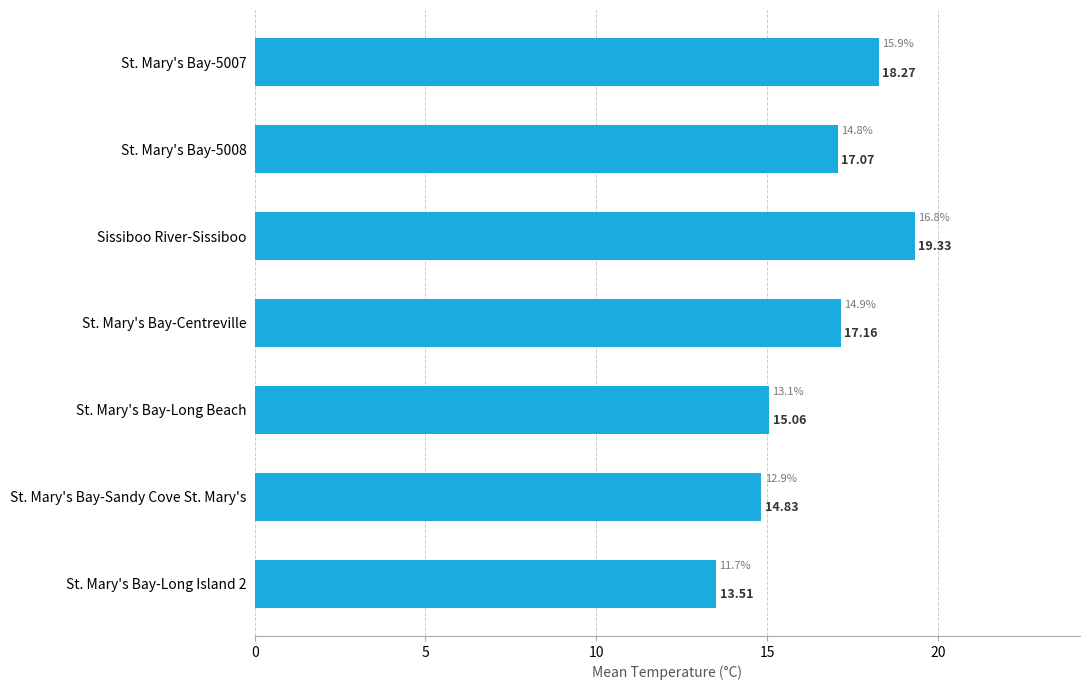

At which label is the value closest to 16?

St. Mary's Bay-Long Beach